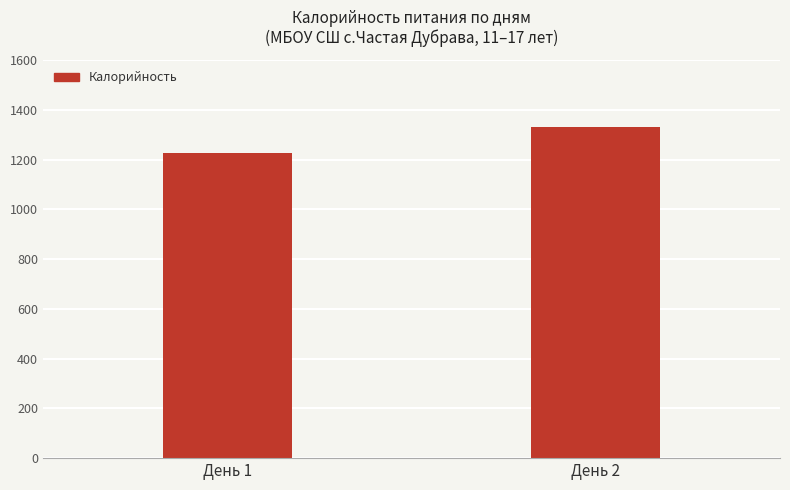

At which label is the value closest to 1279?

День 1